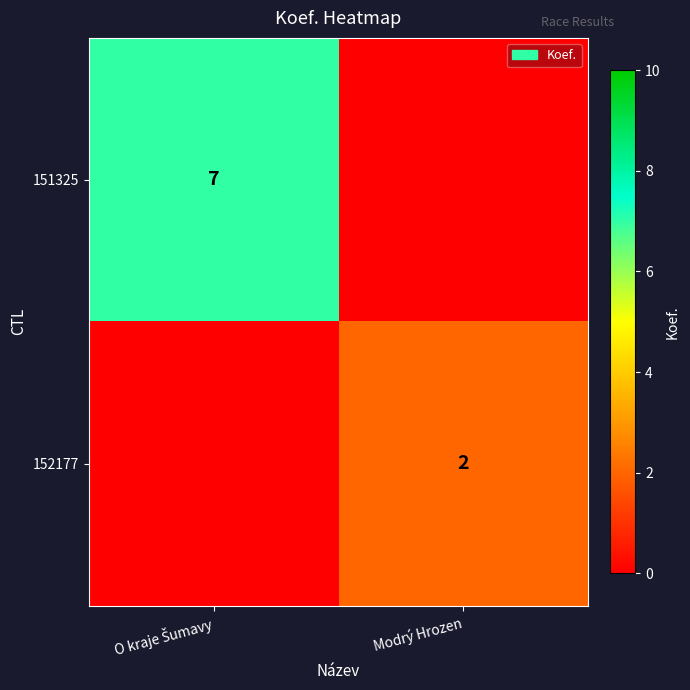

True or false: 152177 has a value of 2 at Modrý Hrozen.

True